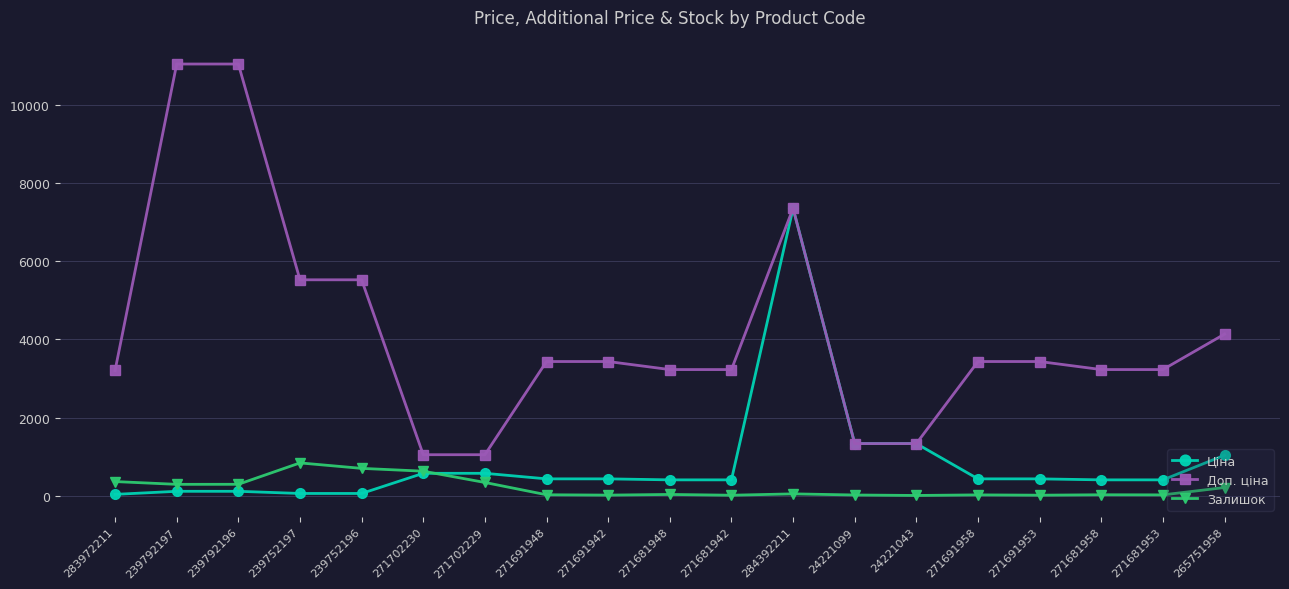

True or false: Залишок has more than 2 points higher than both neighbors.

True